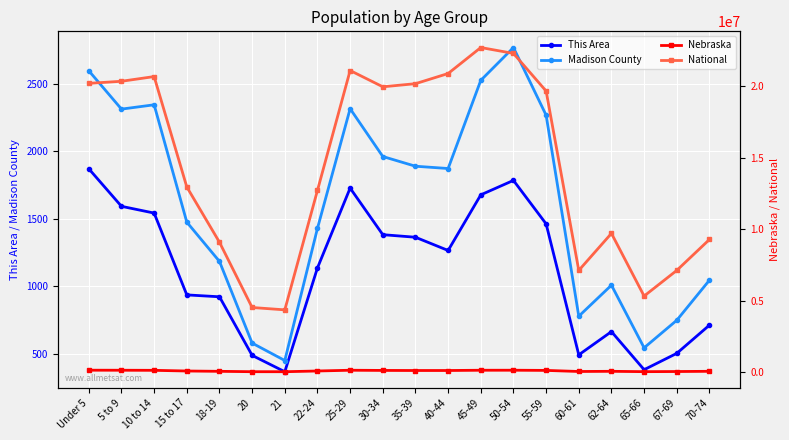

True or false: National and Nebraska intersect in this chart.

False